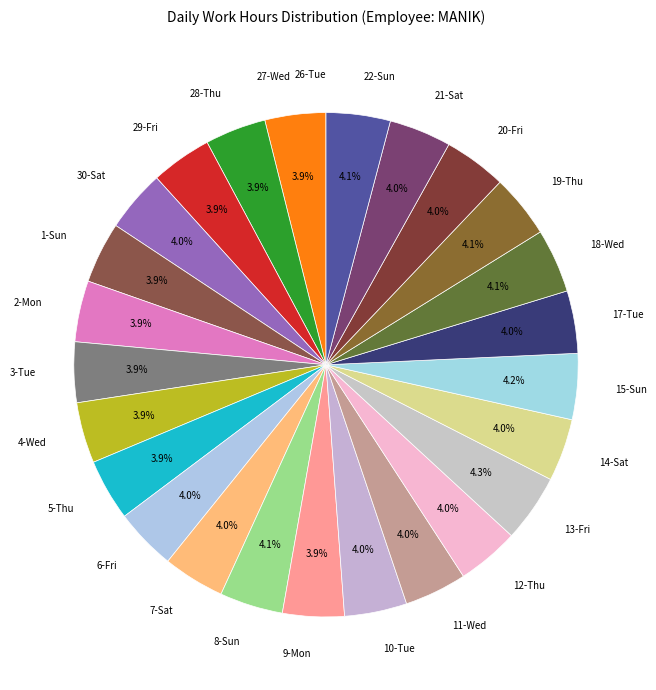

Approximately how many times larger is the value at 12-Thu compared to 10-Tue?

1.0